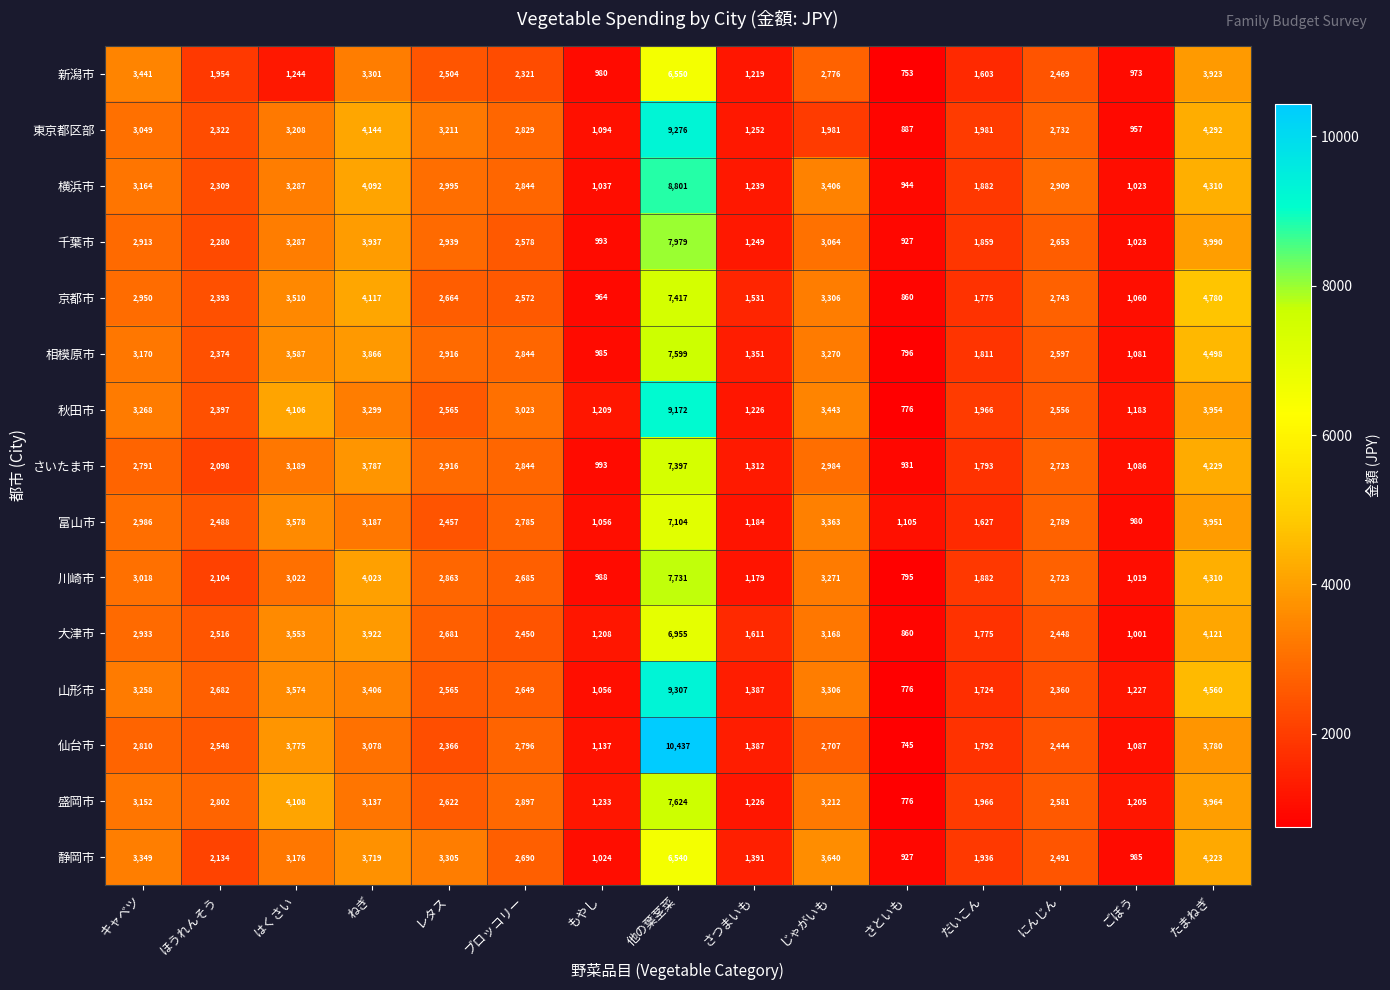

What is the spread (max minus min) of values at レタス?

939